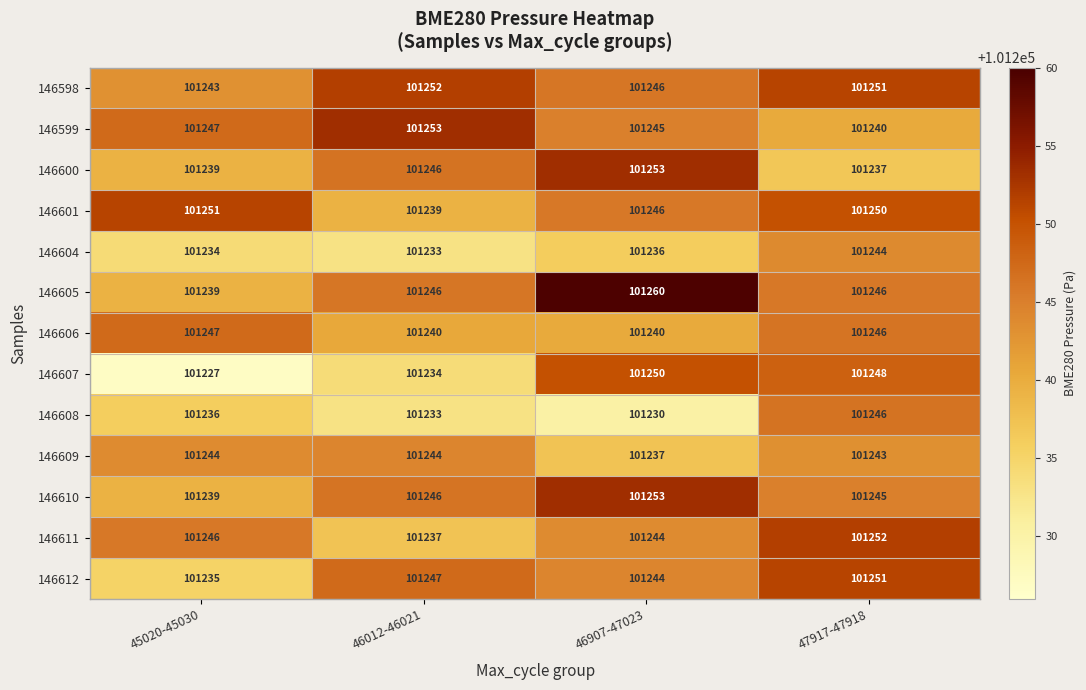

At how many categories does at least one series exceed 101248?

4